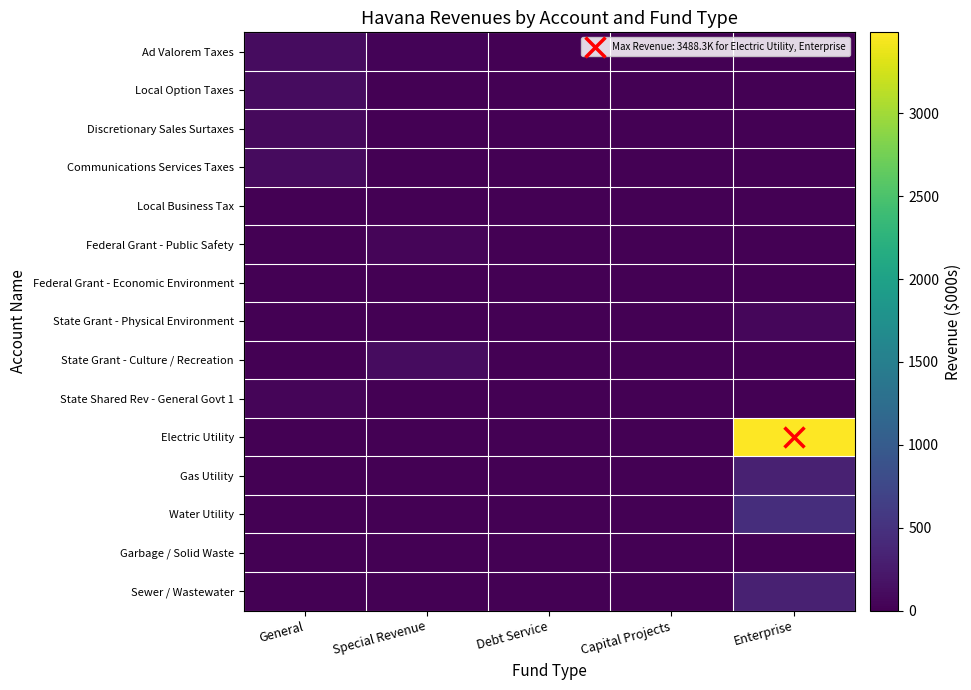

Which series has the largest range (max minus min)?

Electric Utility